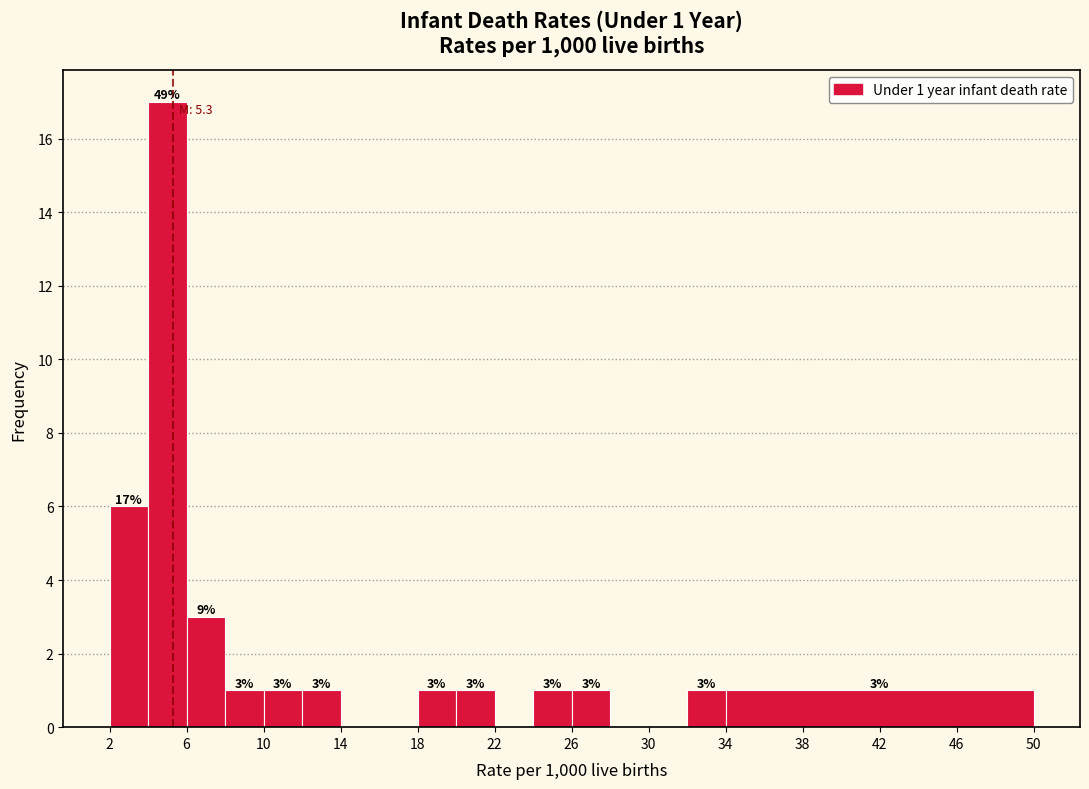

Which range on the x-axis has the tallest bar?

4 to 6